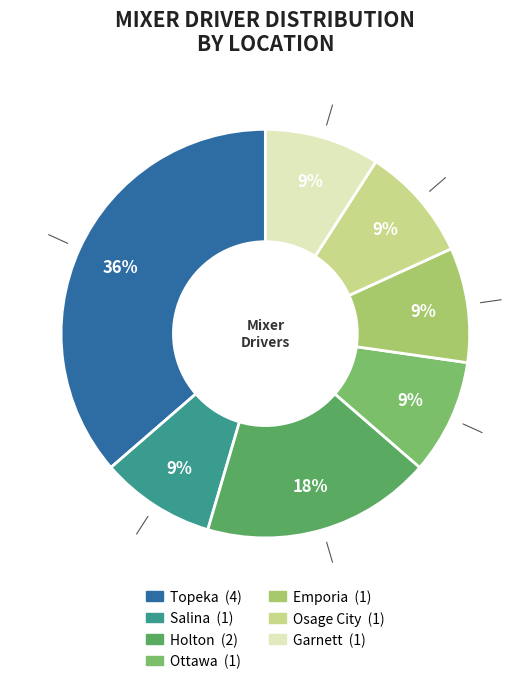

To the nearest percent, what portion does Ottawa represent?

9%